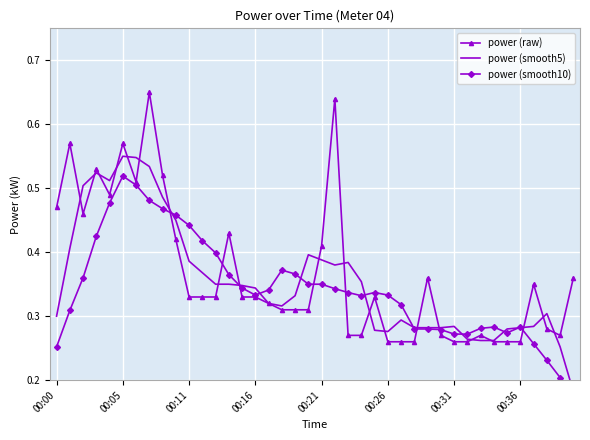

Count the power (raw) values in the range 0 to 1.

40